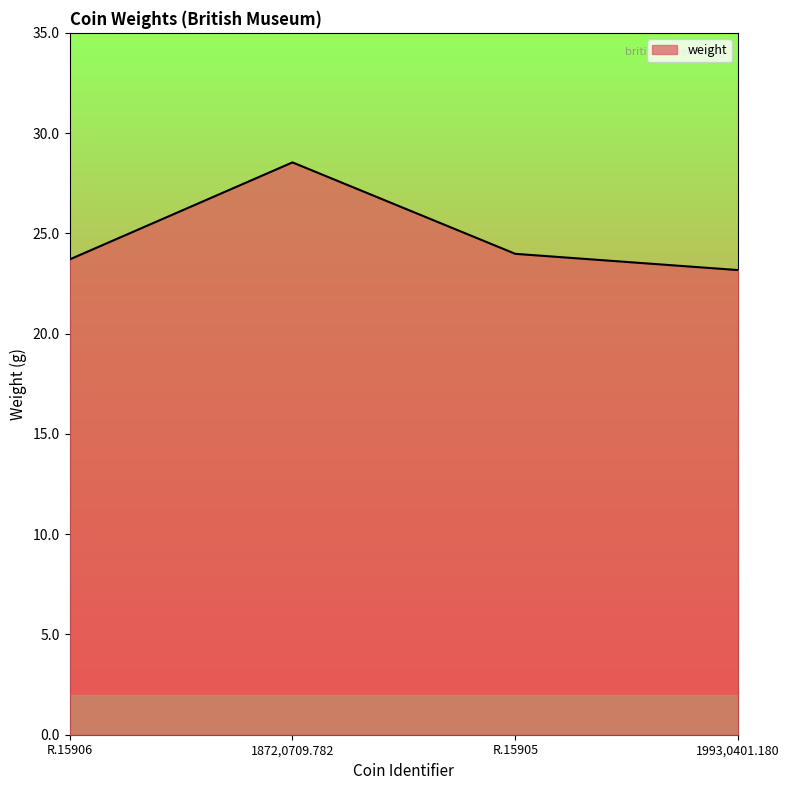

Reading left to right, extract all data points from this chart.

R.15906=23.7	1872,0709.782=28.5	R.15905=24.0	1993,0401.180=23.2